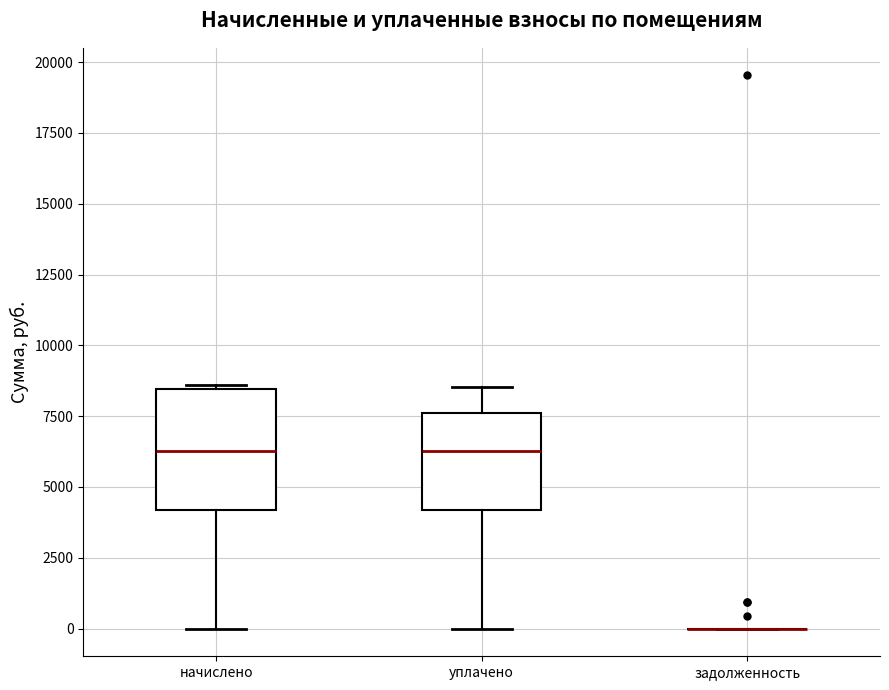

Reading left to right, read every box against the y-axis: the position of its median line, the range the box covers, and the ends of its whiskers. The values are not printed on the chart, so give them approximately, as read against the axis.

начислено: median 6500, box 4000 to 8500, whiskers 0 to 8500
уплачено: median 6500, box 4000 to 7500, whiskers 0 to 8500
задолженность: box collapsed to a line at 0, whiskers 0 to 0